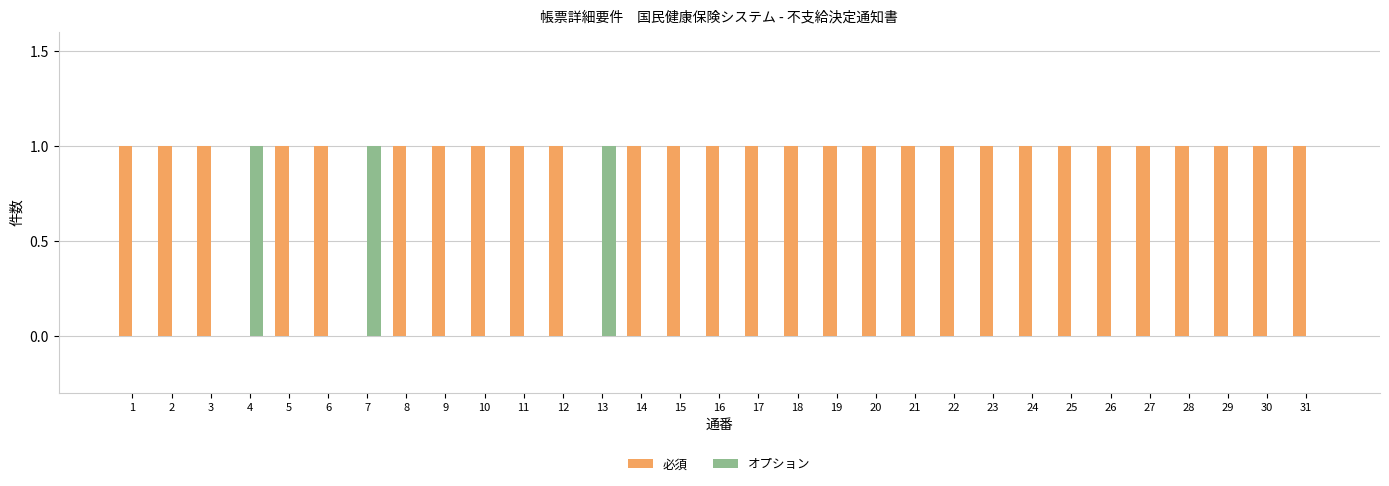

The value of 必須 at 29 is 1. True or false?

True